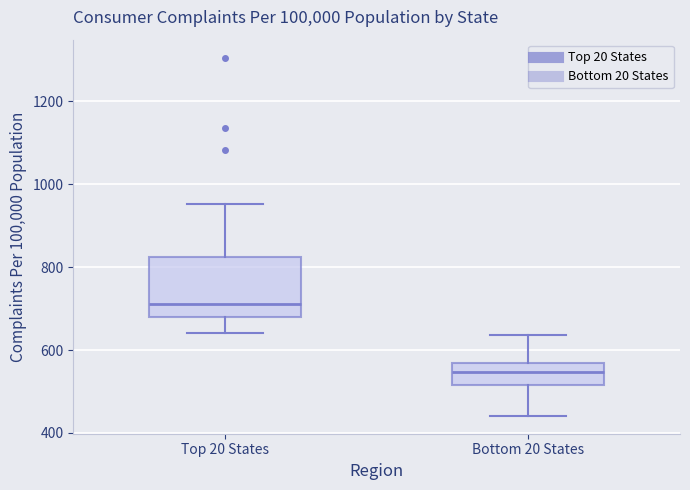

Comparing the boxes themselves (not the whiskers), which one is the tallest?

Top 20 States